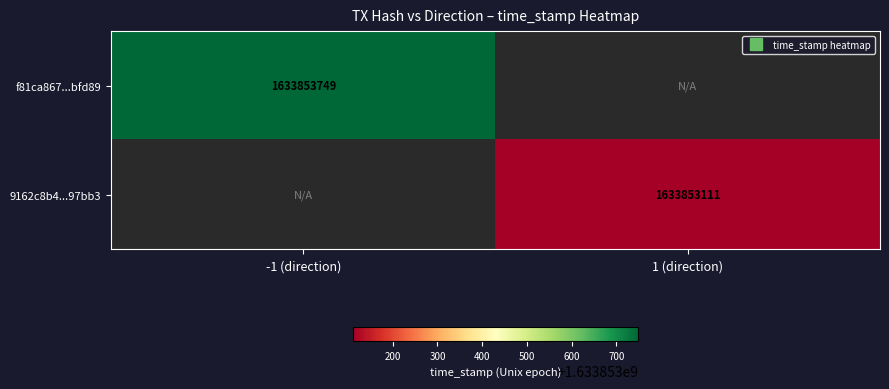

How many positive values does the f81ca867dda9b97a0d3555ddb5a3d58b53bfd89 series have?

1